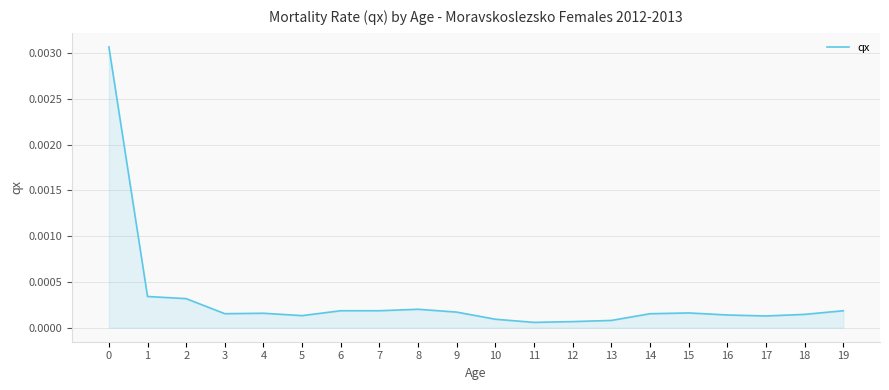

True or false: the data has more than 0 interior local peaks.

True